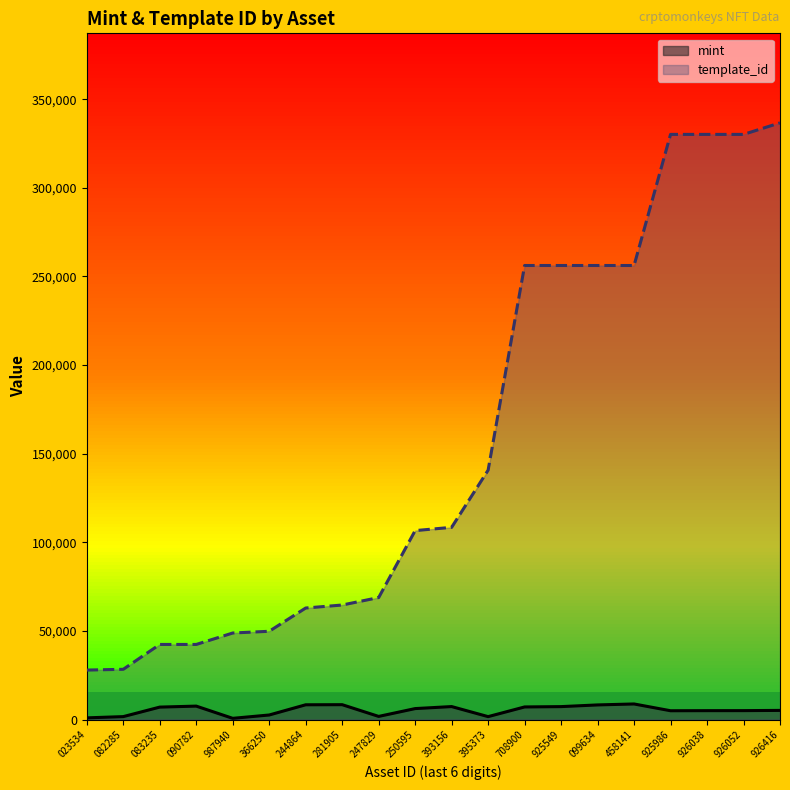

Rank the series by their average value, from highest to lowest.

template_id, mint